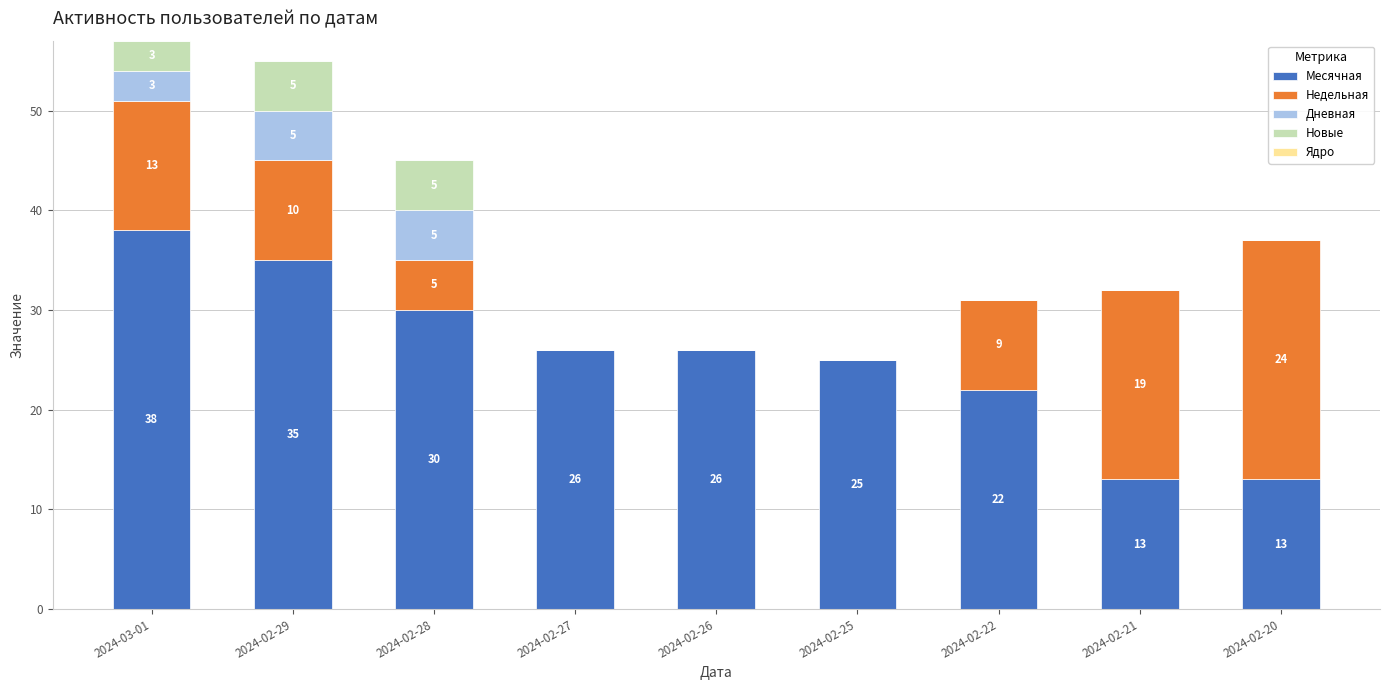

At which category is the sum across all series the highest?

2024-03-01